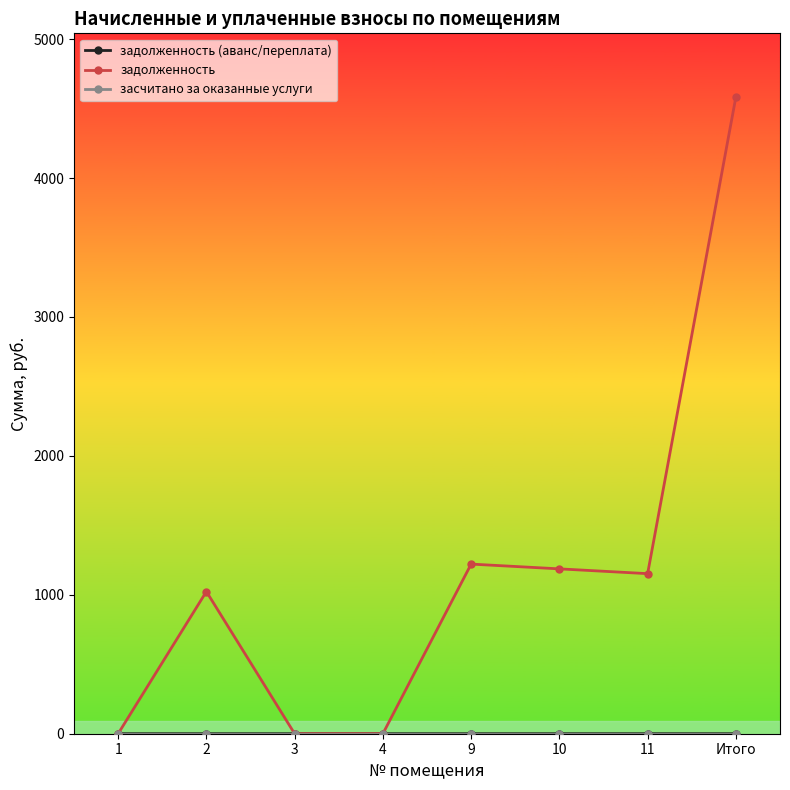

Is it true that задолженность equals 4583.1 at Итого?

True